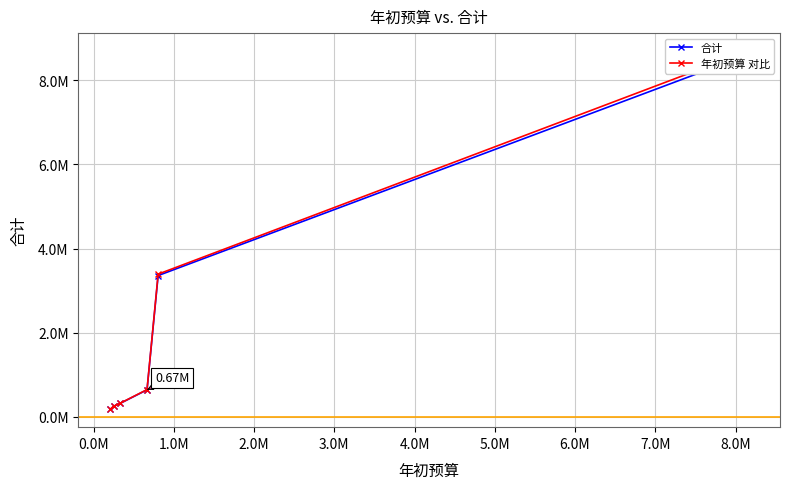

True or false: 年初预算 对比 and 合计 intersect in this chart.

False